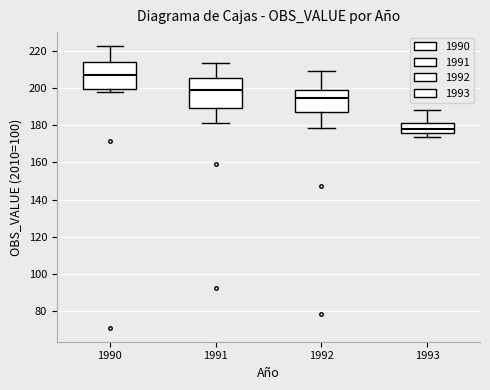

Reading left to right, read every box against the y-axis: the position of its median line, the range the box covers, and the ends of its whiskers. The values are not printed on the chart, so give them approximately, as read against the axis.

1990: median 206, box 200 to 214, whiskers 198 to 222
1991: median 200, box 190 to 206, whiskers 182 to 214
1992: median 194, box 188 to 198, whiskers 178 to 208
1993: median 178, box 176 to 182, whiskers 174 to 188